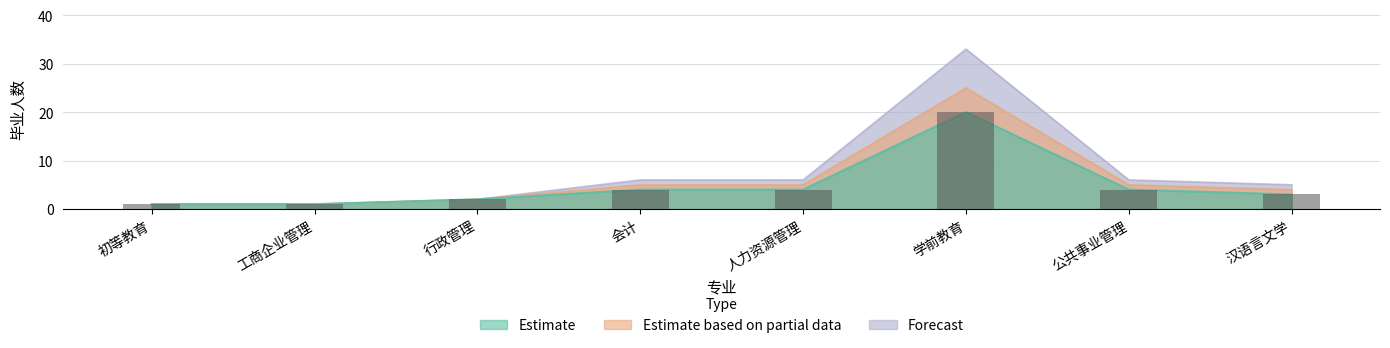

Which series has the widest spread of values?

Forecast